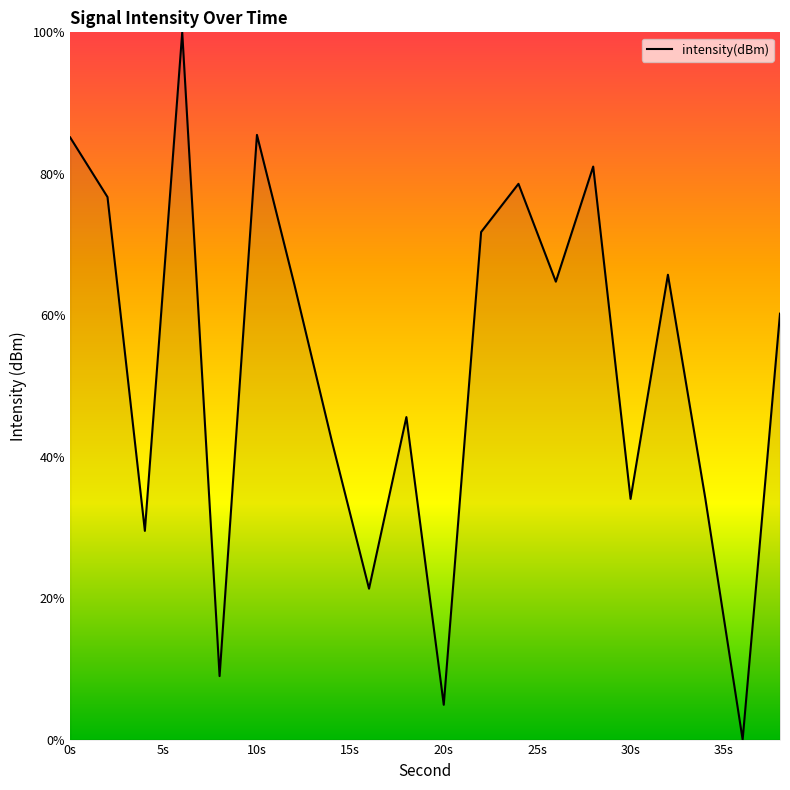

What is the maximum value shown in the chart?

100.0